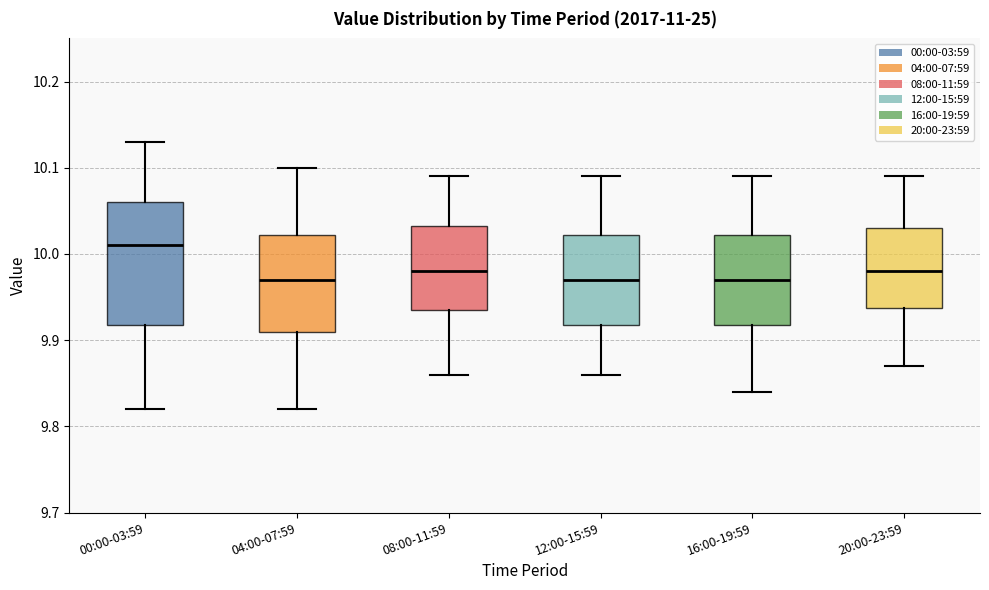

Where does the upper whisker of the box for 20:00-23:59 end on the y-axis? The values are not printed on the chart, so give them approximately, as read against the axis.

10.09